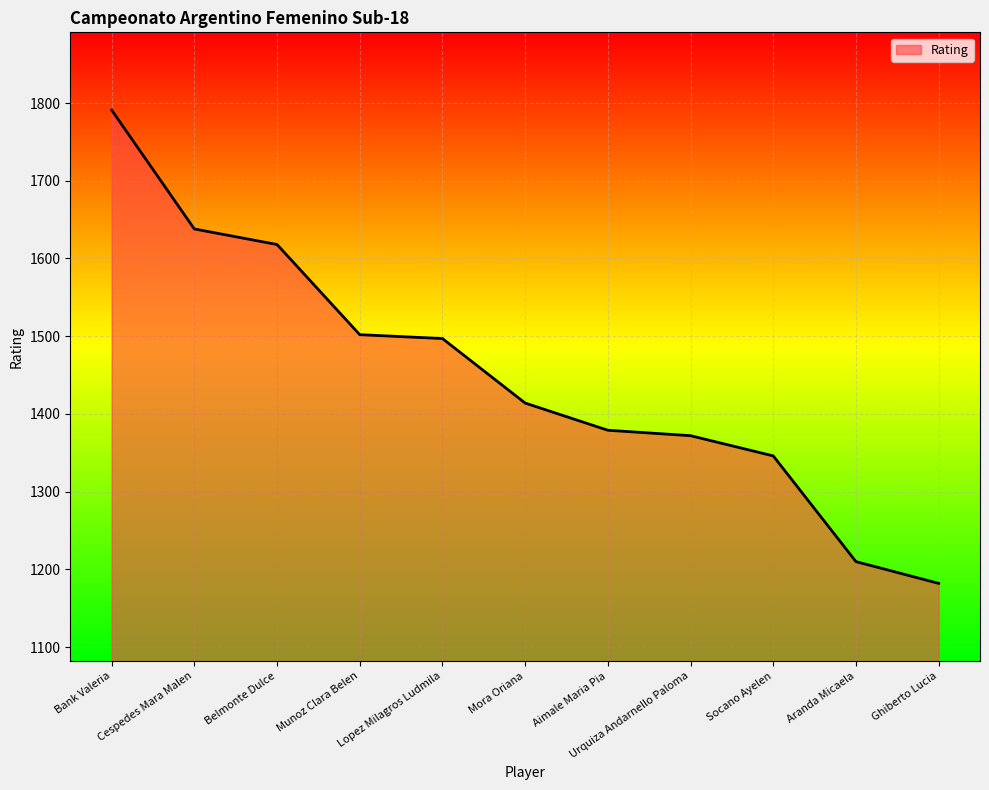

Approximately how many times larger is the value at Aimale Maria Pia compared to Cespedes Mara Malen?

0.8